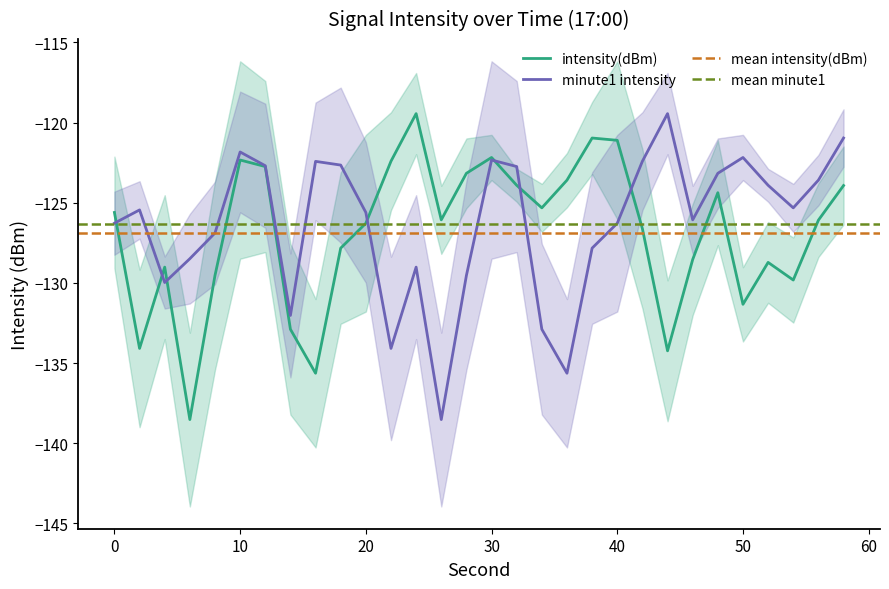

What is the value of the minute0_sec point at the 23rd from the left?

-119.4